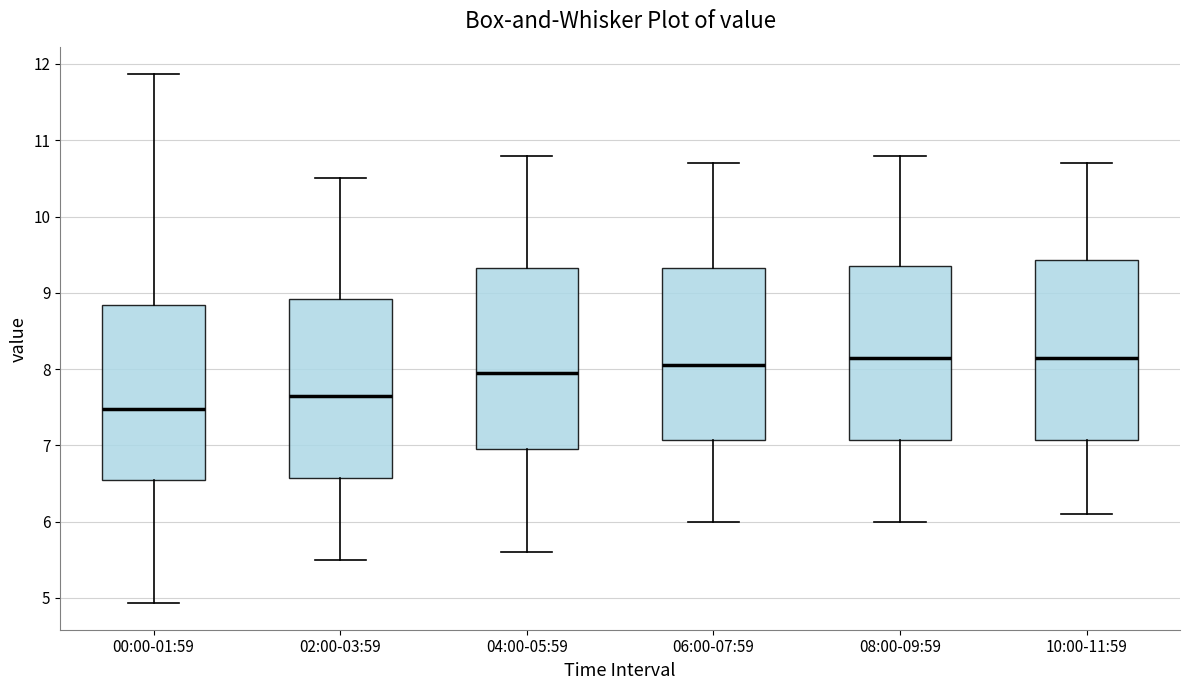

Which box's median line is the lowest?

00:00-01:59